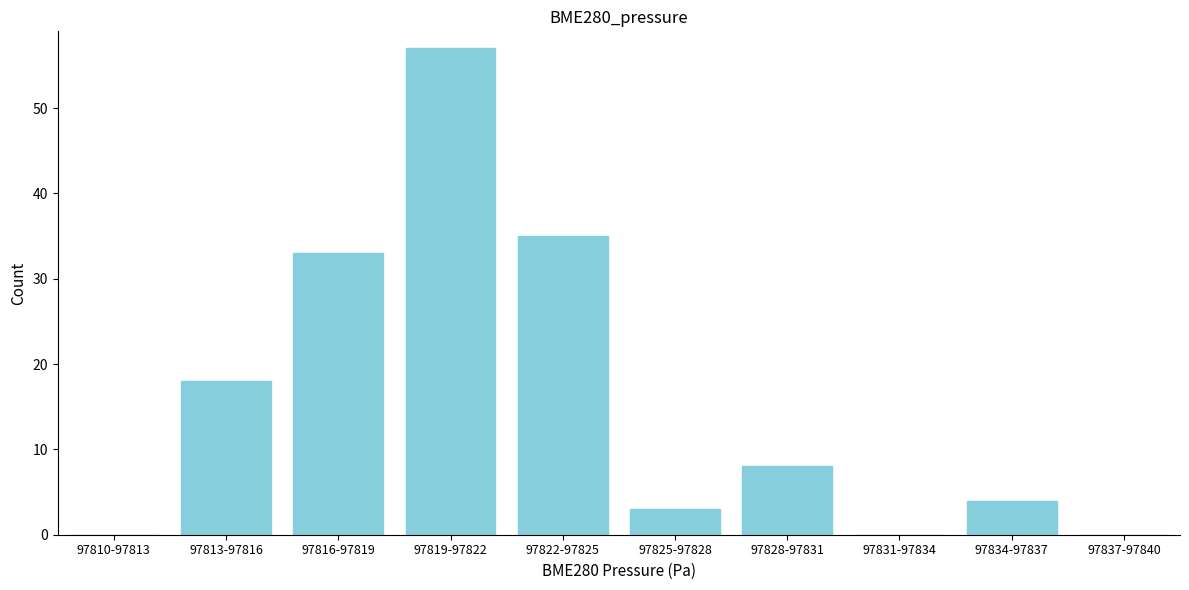

Reading right to left, extract all data points from this chart.

97837-97840=0	97834-97837=4	97831-97834=0	97828-97831=8	97825-97828=3	97822-97825=35	97819-97822=57	97816-97819=33	97813-97816=18	97810-97813=0